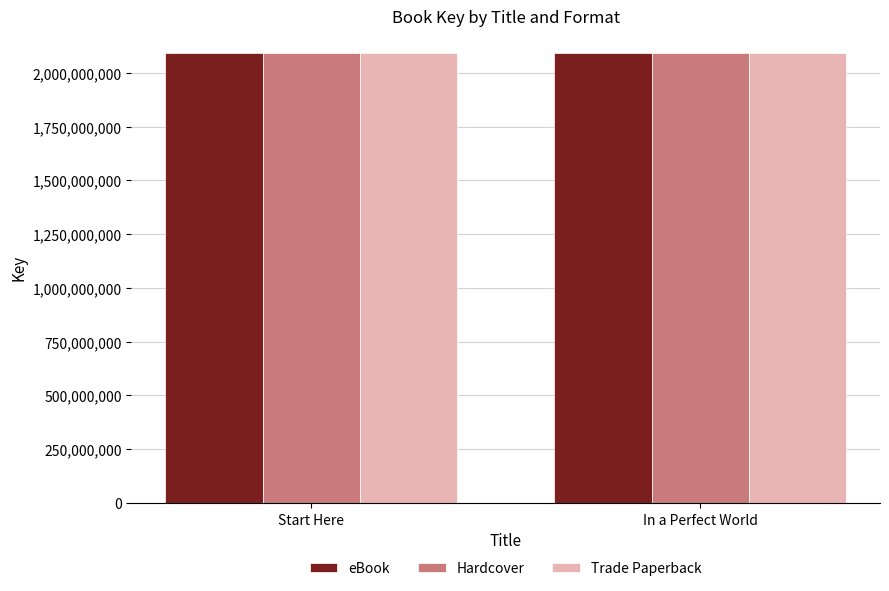

What is the total value across all series at In a Perfect World?

6275997054